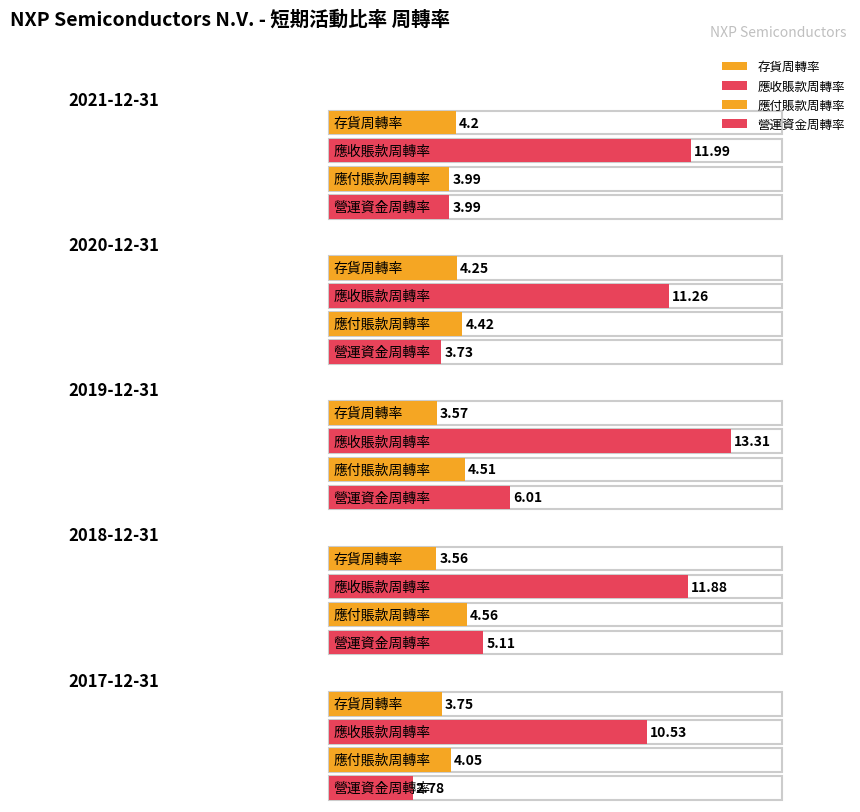

Reading right to left, what are all the values shown in this chart?

存貨周轉率: 3.8	3.6	3.6	4.2	4.2
應收賬款周轉率: 10.5	11.9	13.3	11.3	12.0
應付賬款周轉率: 4.0	4.6	4.5	4.4	4.0
營運資金周轉率: 2.8	5.1	6.0	3.7	4.0